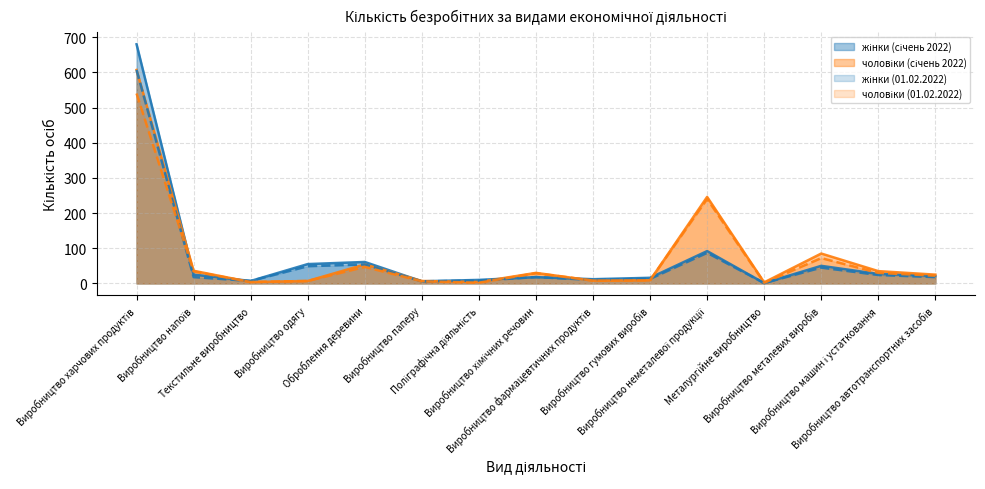

True or false: жінки (01.02.2022) has more than 2 points higher than both neighbors.

True